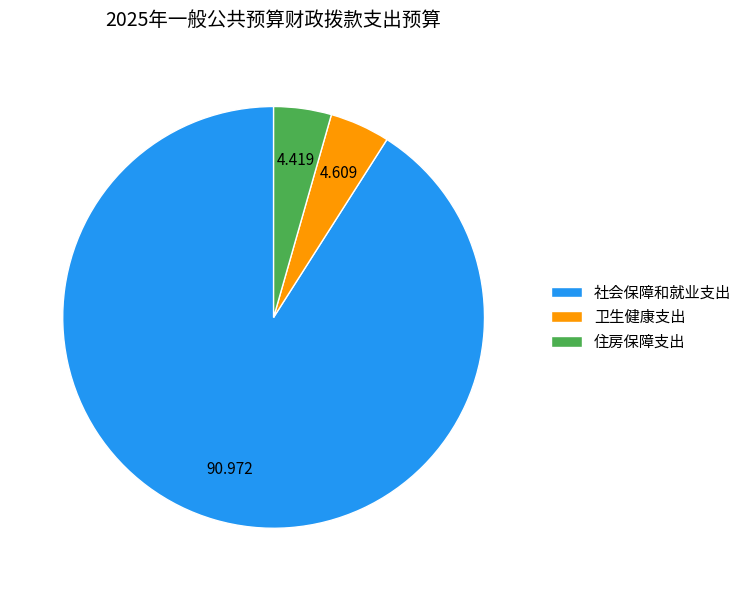

Count the number of slices in the pie.

3